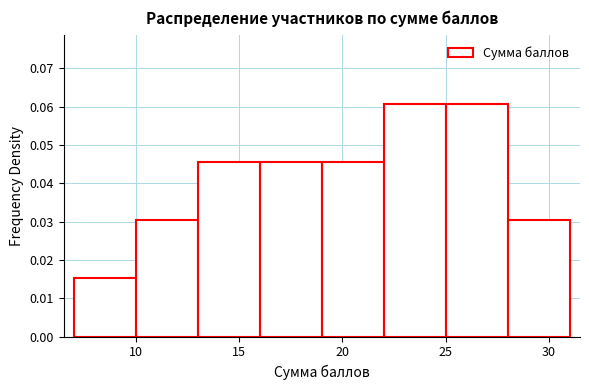

What is the height of the bar covering 10 to 13 on the x-axis? The values are not printed on the chart, so give them approximately, as read against the axis.

0.030